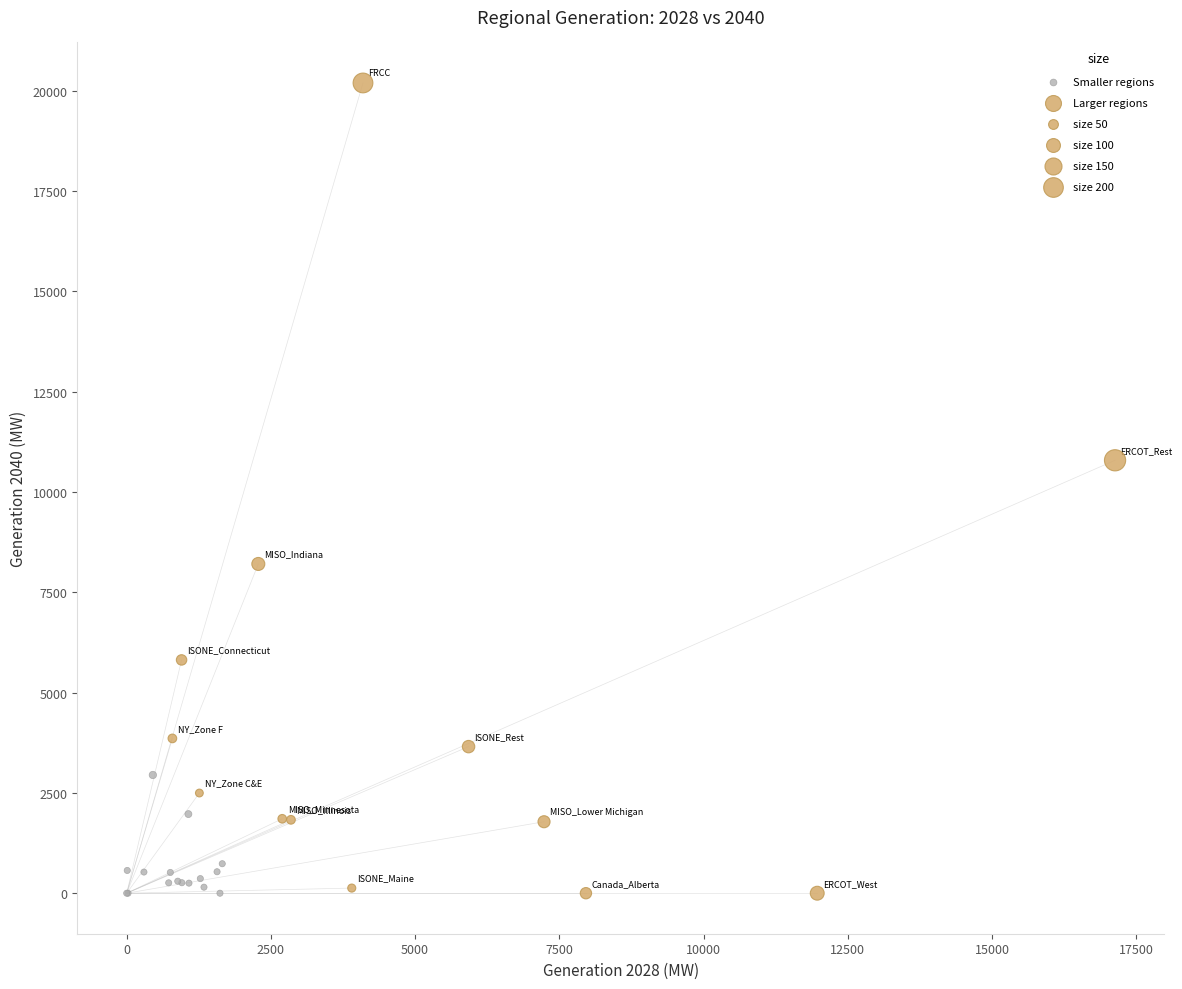

Which series has the widest spread of Y values?

Larger regions